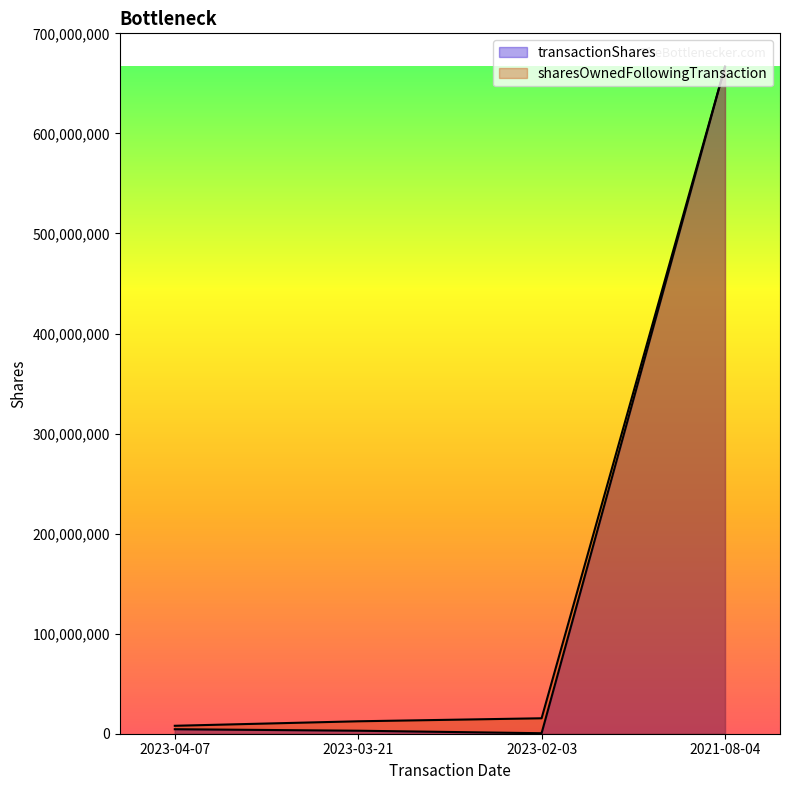

True or false: sharesOwnedFollowingTransaction and transactionShares cross at least once.

False